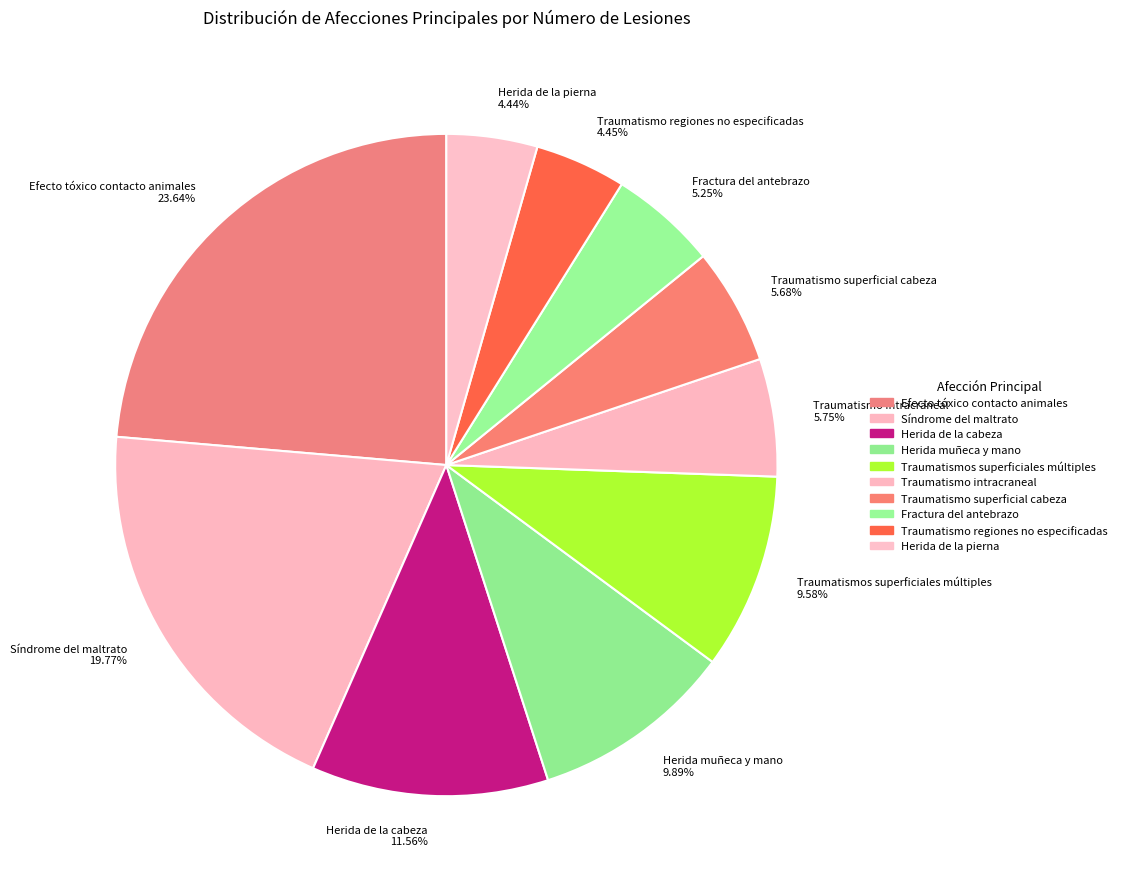

Do Fractura del antebrazo 5.25% and Traumatismo intracraneal 5.75% together represent more than half of the pie?

No